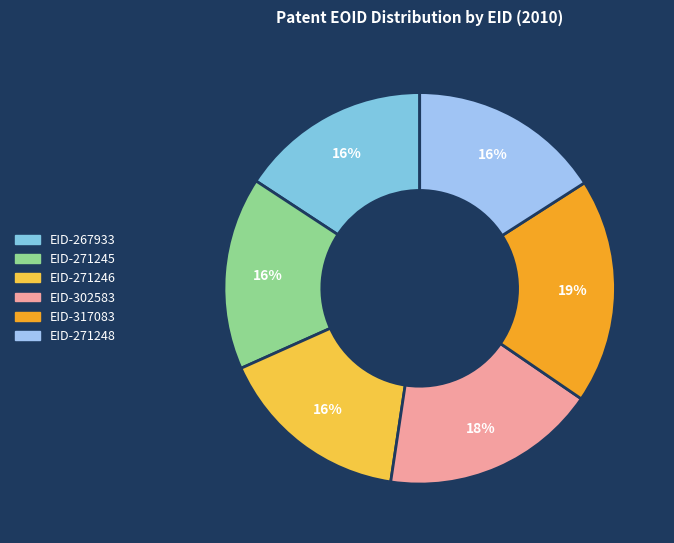

Approximately how many times larger is the value at EID-302583 compared to EID-271246?

1.1